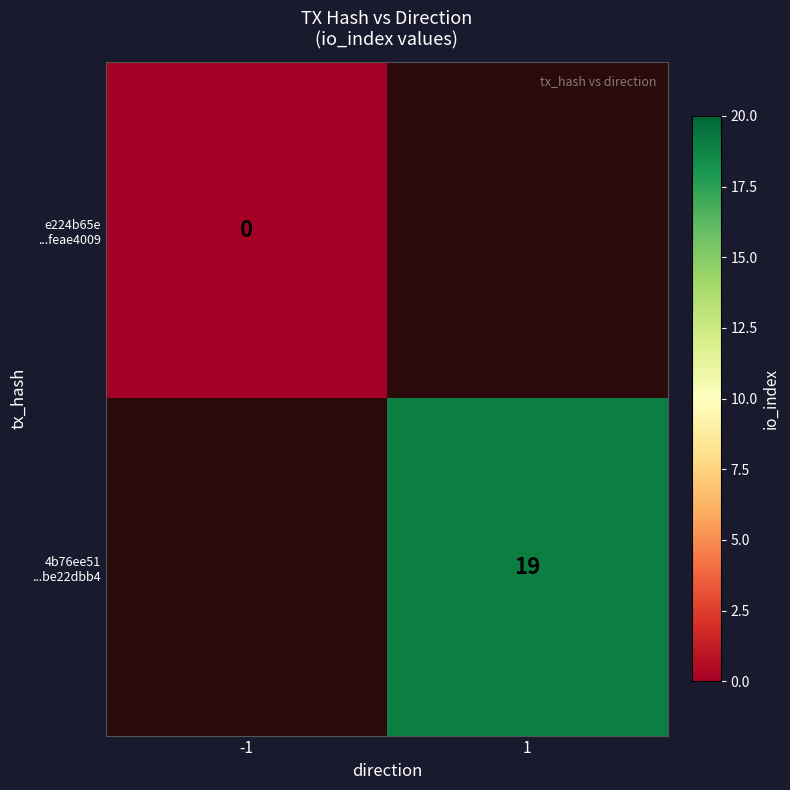

Which label corresponds to the largest value in the chart?

1